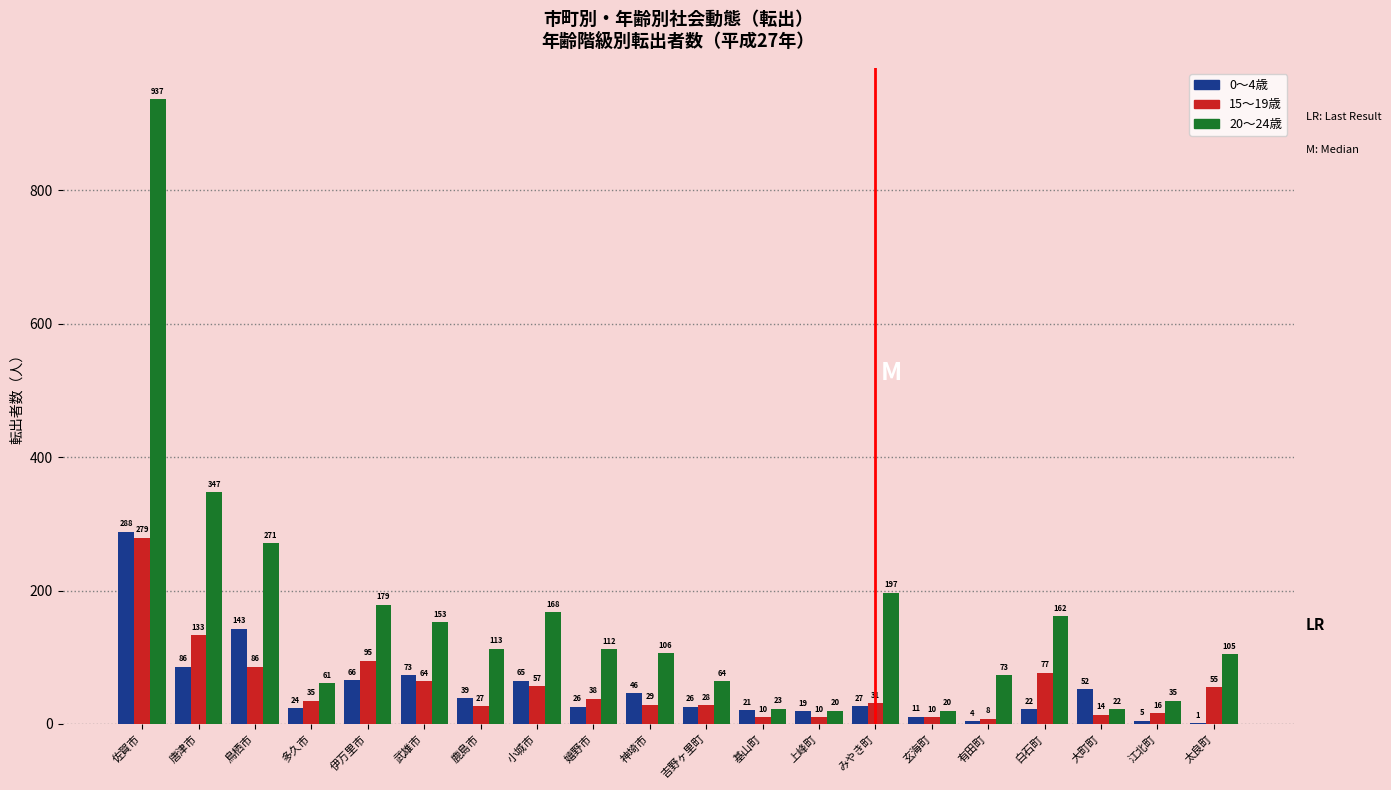

Reading left to right, transcribe all the data shown in this chart.

0～4歳: 佐賀市=288	唐津市=86	鳥栖市=143	多久市=24	伊万里市=66	武雄市=73	鹿島市=39	小城市=65	嬉野市=26	神埼市=46	吉野ヶ里町=26	基山町=21	上峰町=19	みやき町=27	玄海町=11	有田町=4	白石町=22	大町町=52	江北町=5	太良町=1
15～19歳: 佐賀市=279	唐津市=133	鳥栖市=86	多久市=35	伊万里市=95	武雄市=64	鹿島市=27	小城市=57	嬉野市=38	神埼市=29	吉野ヶ里町=28	基山町=10	上峰町=10	みやき町=31	玄海町=10	有田町=8	白石町=77	大町町=14	江北町=16	太良町=55
20～24歳: 佐賀市=937	唐津市=347	鳥栖市=271	多久市=61	伊万里市=179	武雄市=153	鹿島市=113	小城市=168	嬉野市=112	神埼市=106	吉野ヶ里町=64	基山町=23	上峰町=20	みやき町=197	玄海町=20	有田町=73	白石町=162	大町町=22	江北町=35	太良町=105